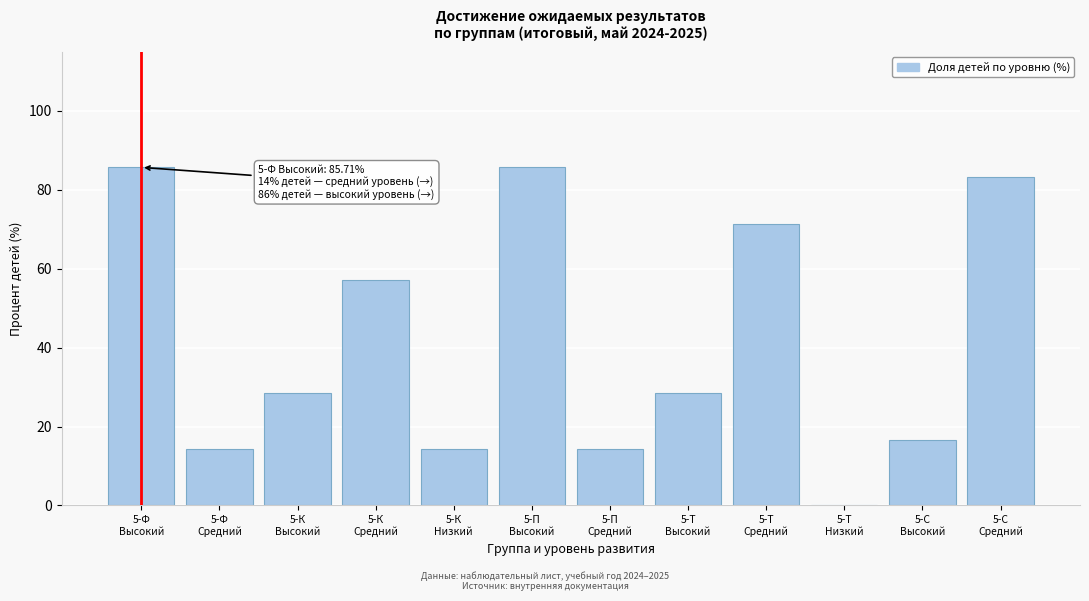

What is the sum of all values?

500.0